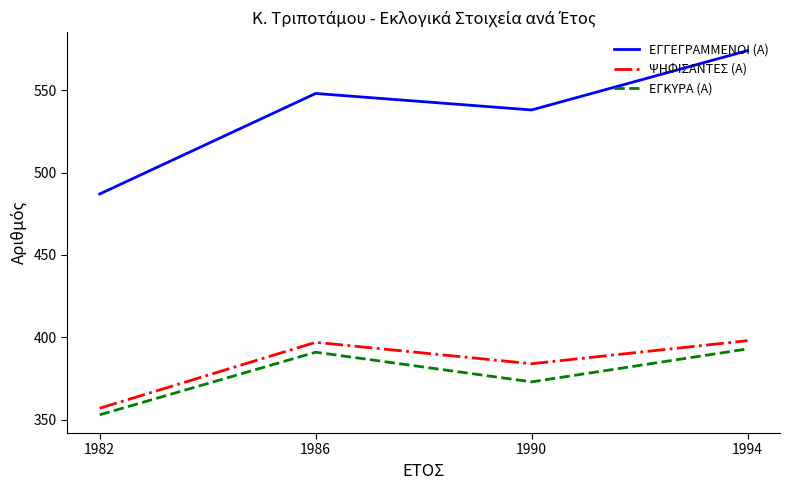

What is the difference between the maximum and minimum values in the ΕΓΚΥΡΑ (Α) series?

40